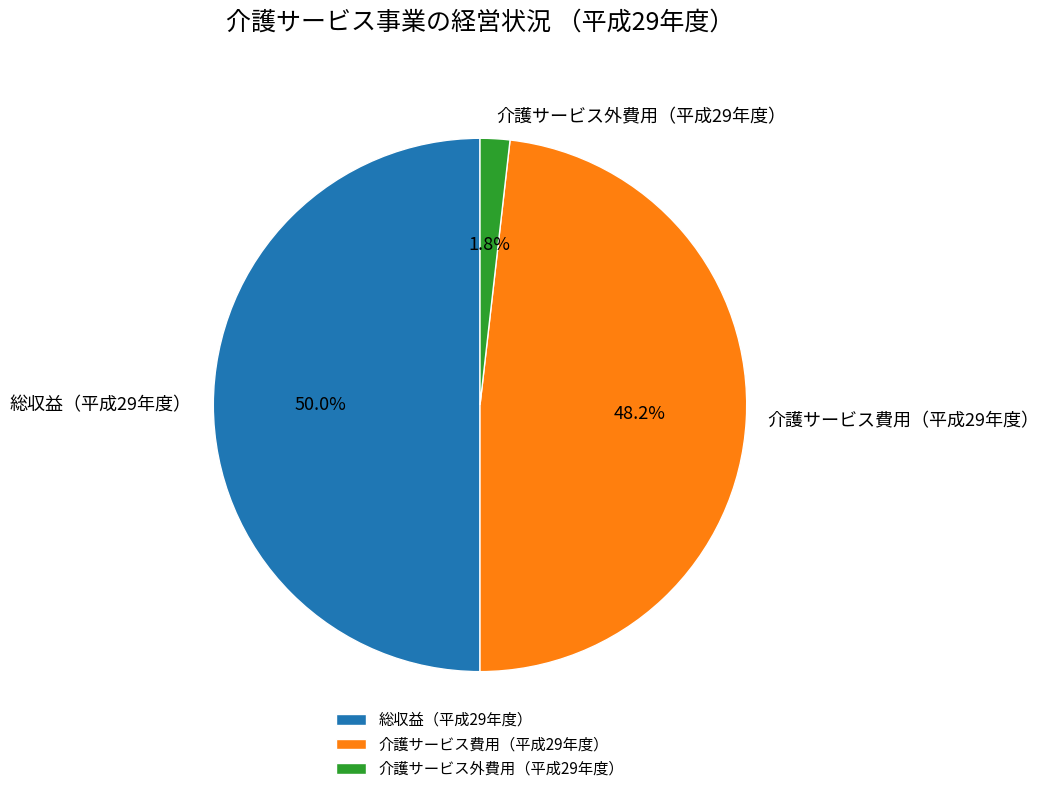

Is 介護サービス費用（平成29年度） the majority of the pie?

No